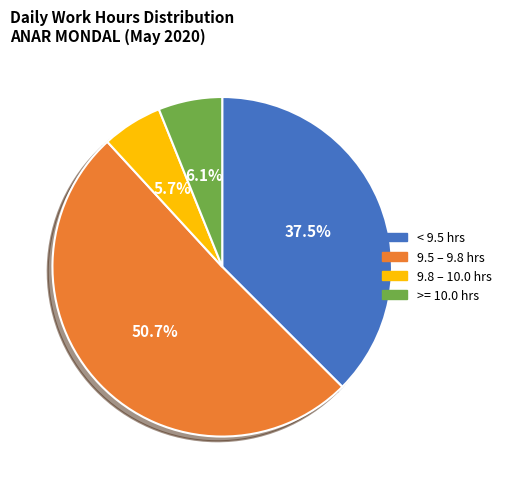

Which category has the biggest portion of the pie?

9.5 – 9.8 hrs